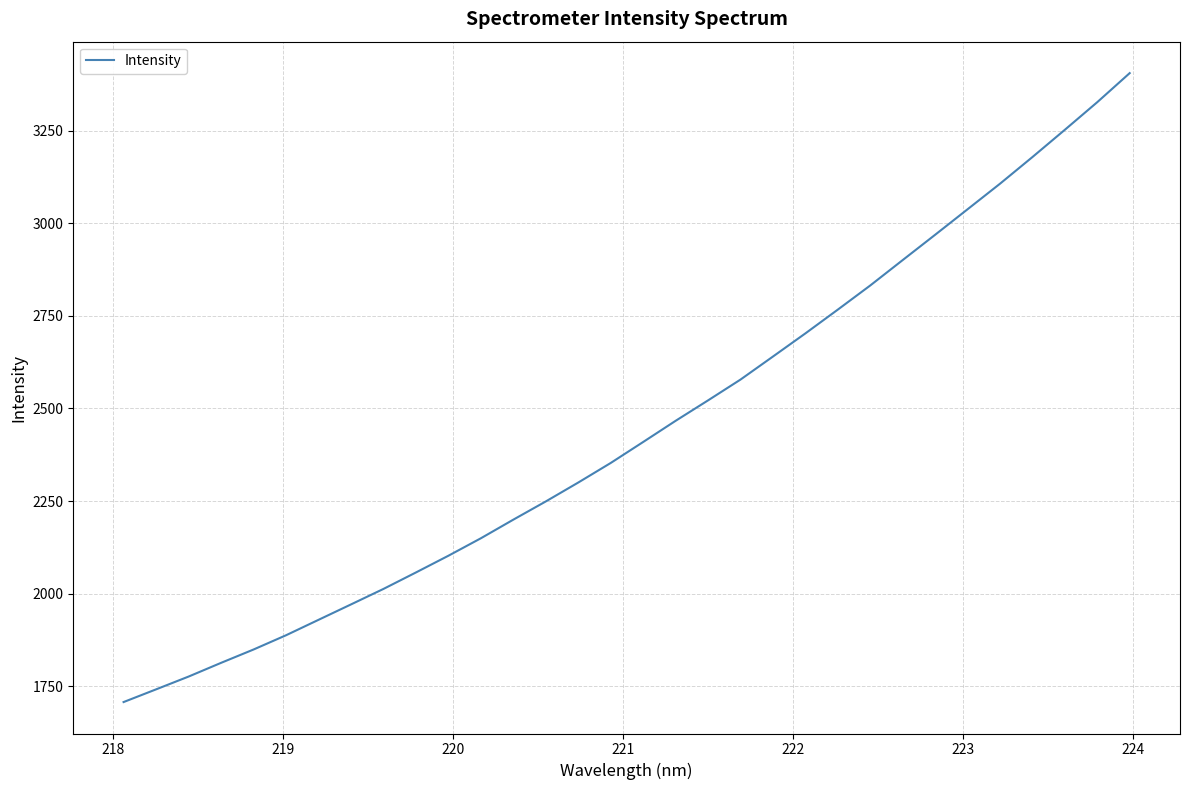

What is the difference between the maximum and minimum values?

1699.4